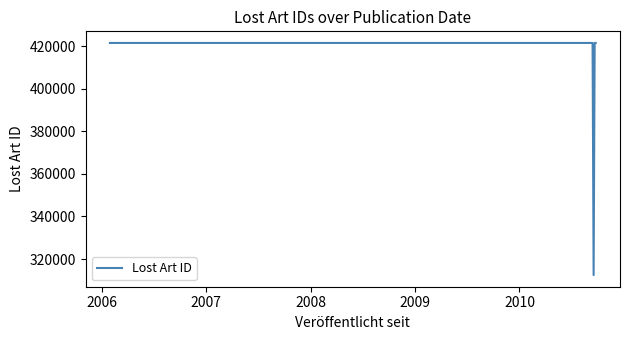

Count the number of data series in this chart.

1